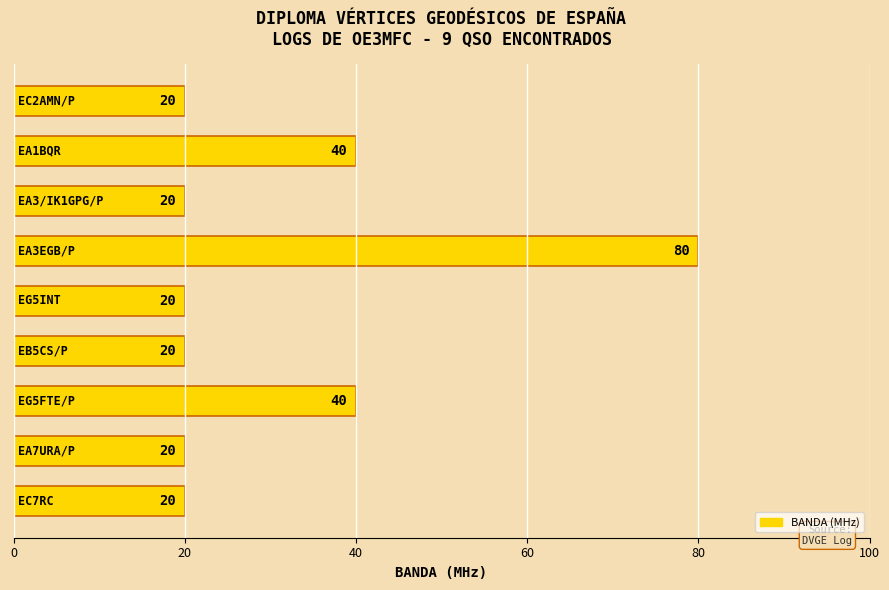

Reading bottom to top, extract all data points from this chart.

20	20	40	20	20	80	20	40	20